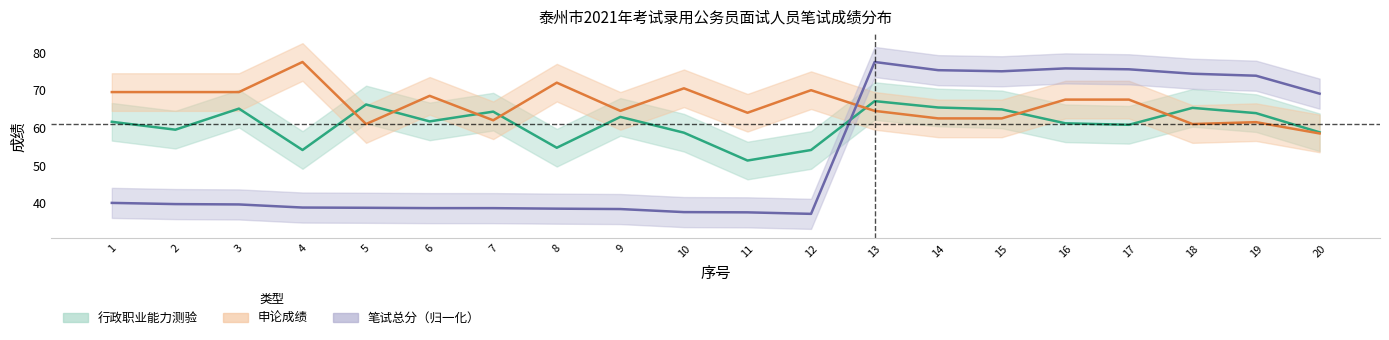

True or false: 行政职业能力测验_mean has more than 2 points higher than both neighbors.

True